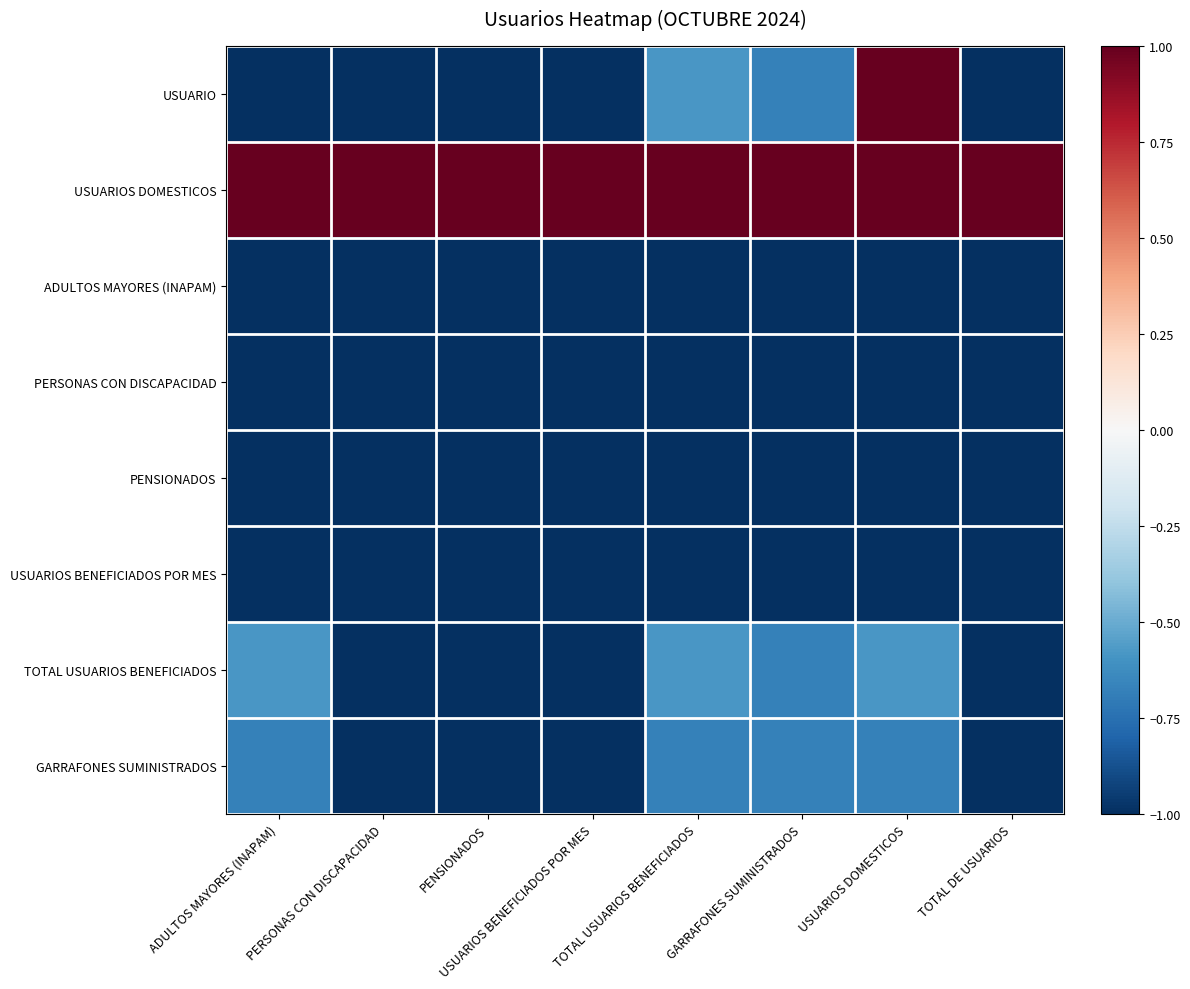

What is the minimum value for ADULTOS MAYORES (INAPAM)?

-1.0